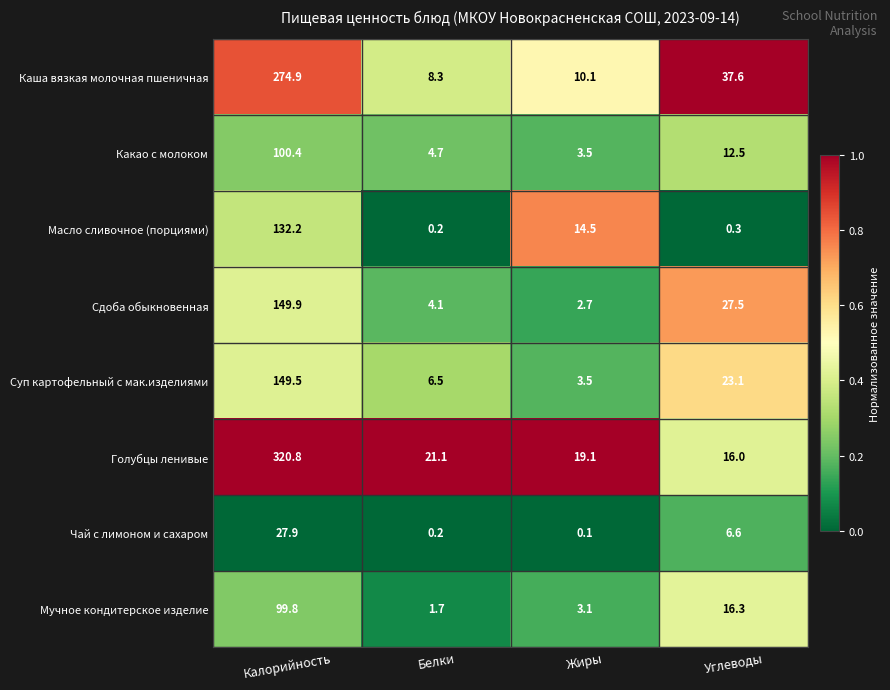

What is the minimum value for Мучное кондитерское изделие?

1.7